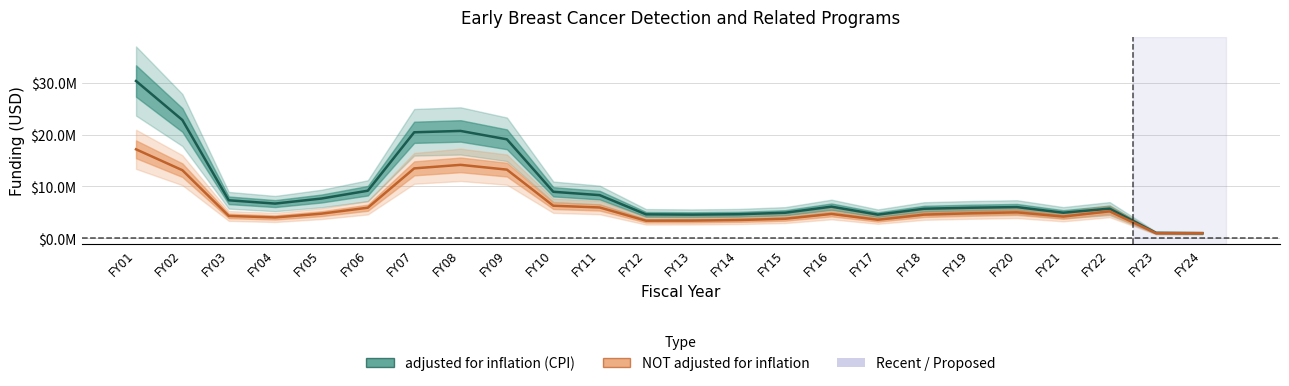

List the series in order of their peak value, highest first.

adjusted for inflation (CPI), NOT adjusted for inflation